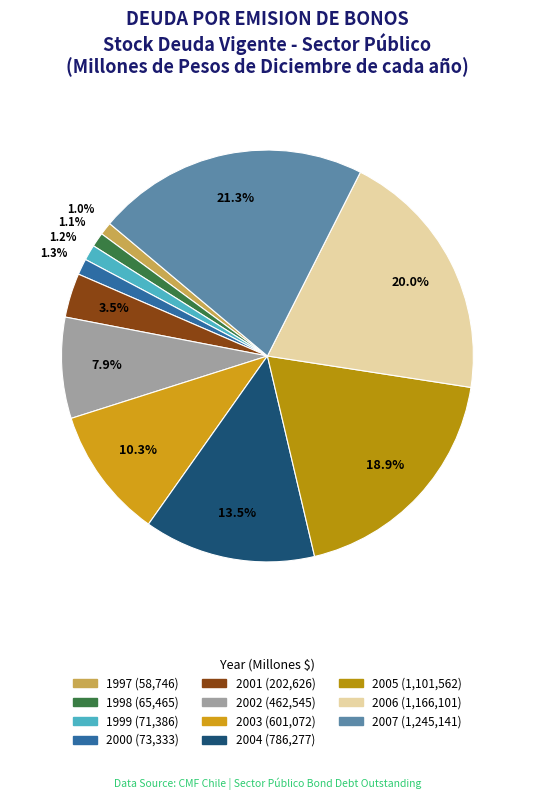

Count the number of slices in the pie.

11